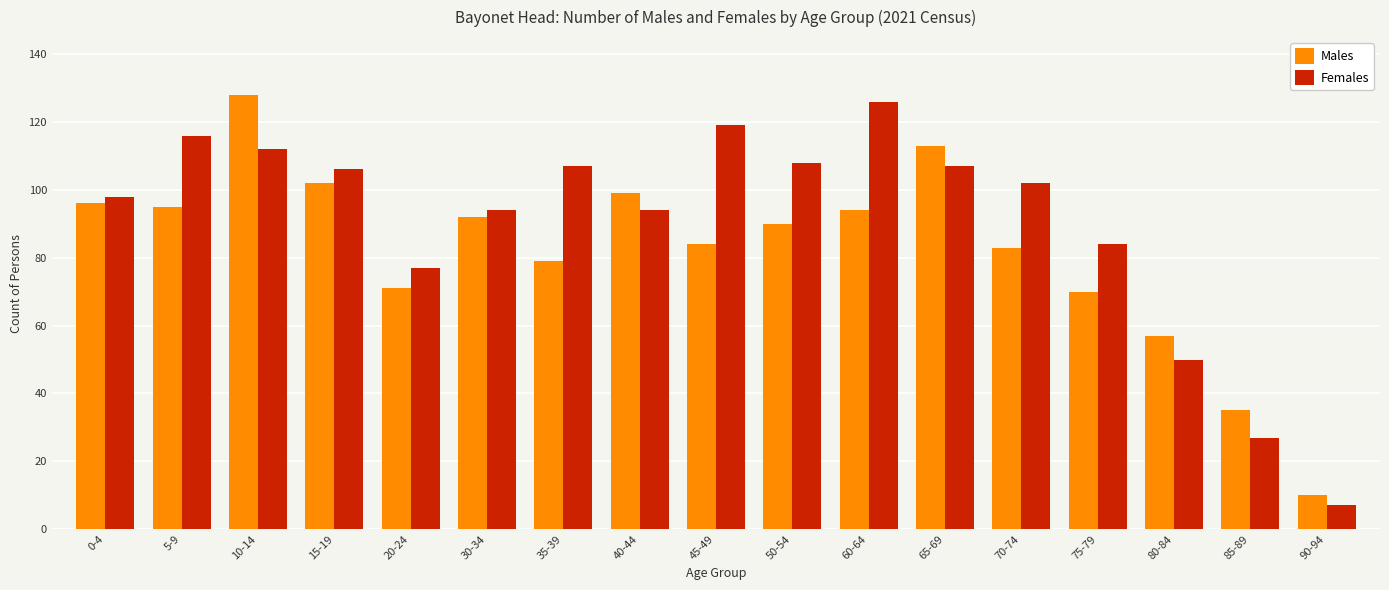

What is the difference between the second highest and second lowest values in the Males series?

78